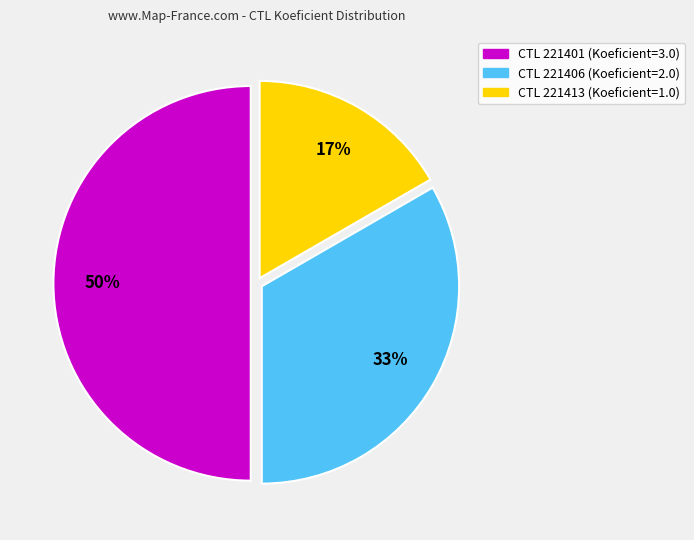

To the nearest percent, what is the difference between the largest and smallest slice percentages?

33%